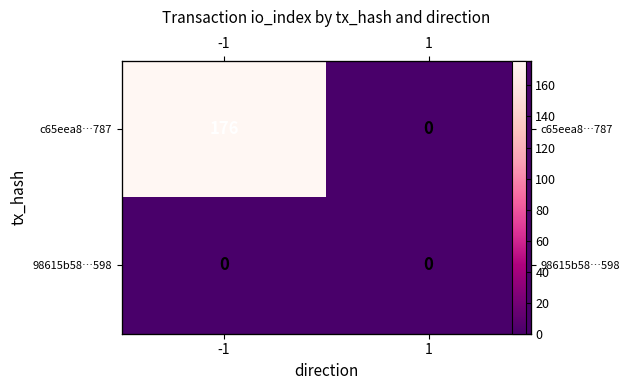

Is the value of c65eea8…787 at 1 greater than the value of 98615b58…598 at -1?

No